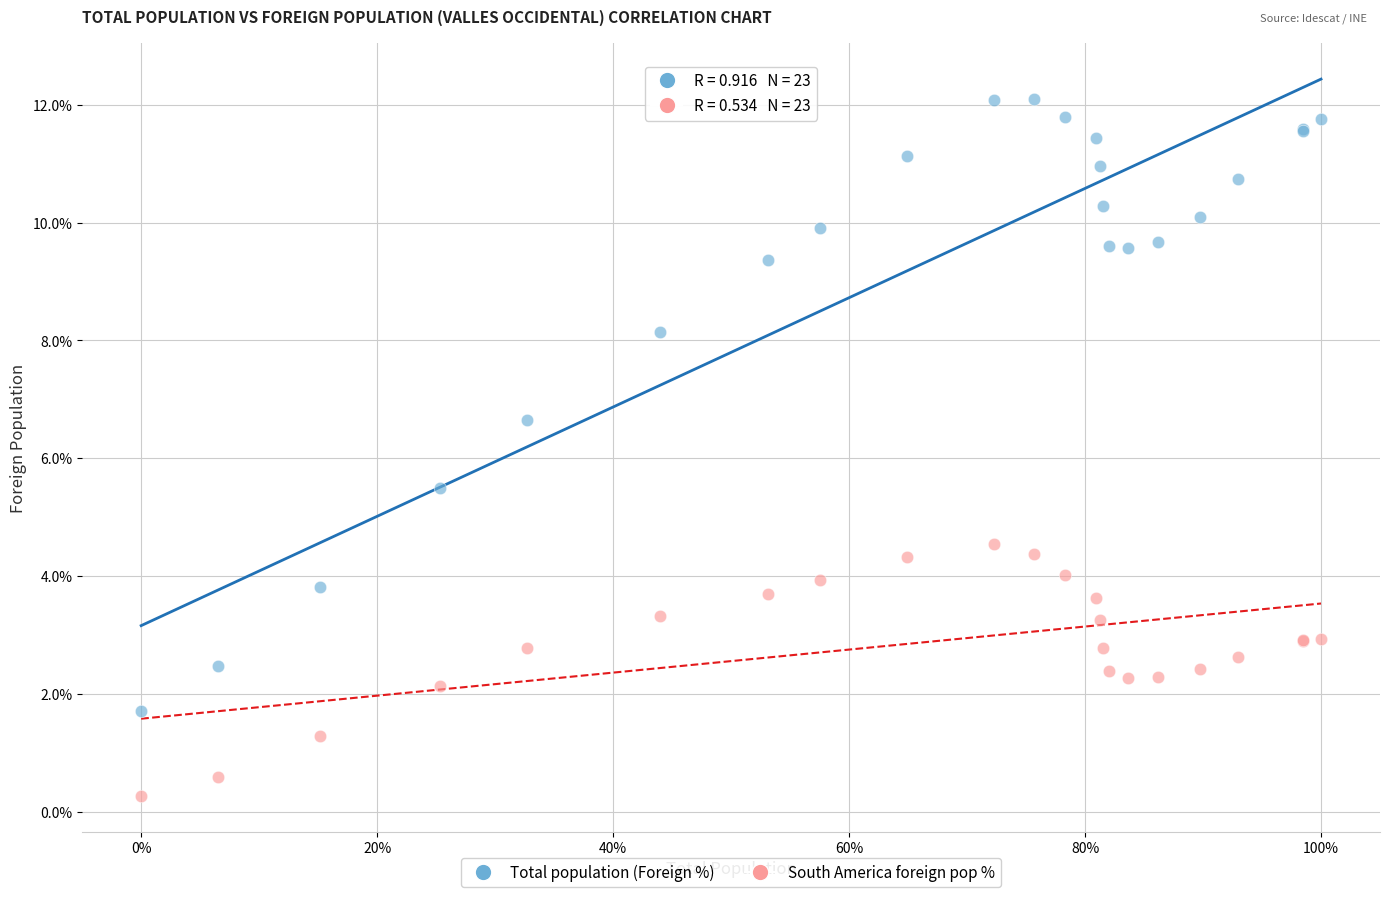

Which series contains the lowest Y value?

South America foreign pop %